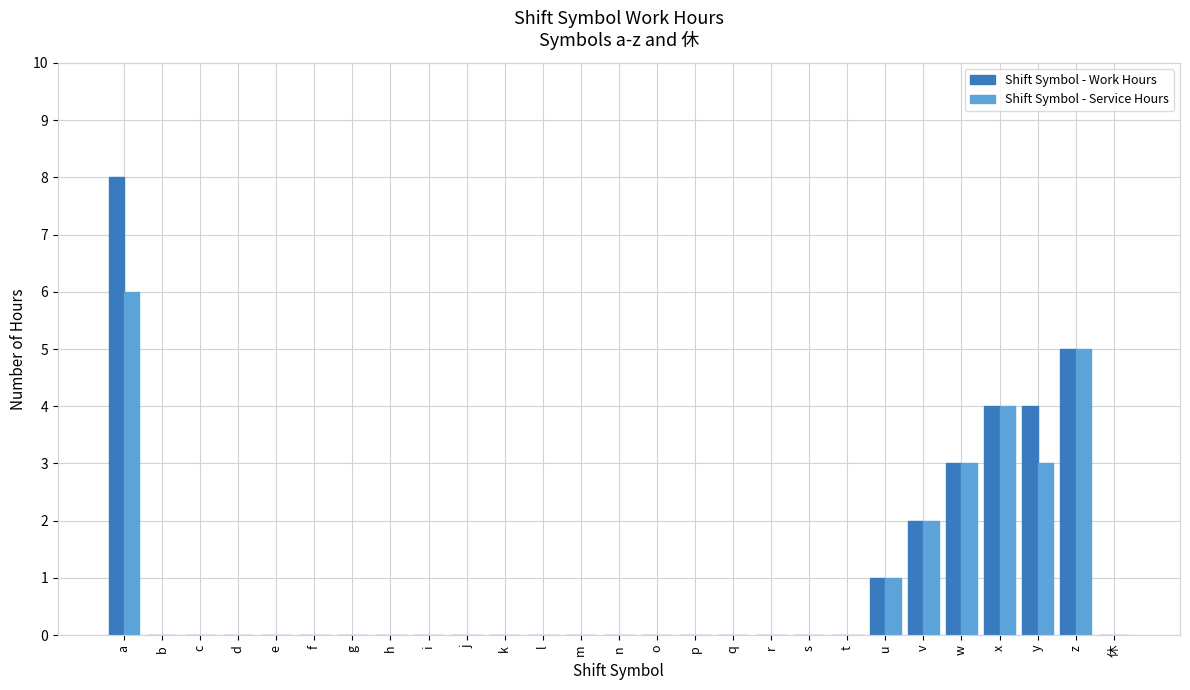

What is the total value across all series at y?

7